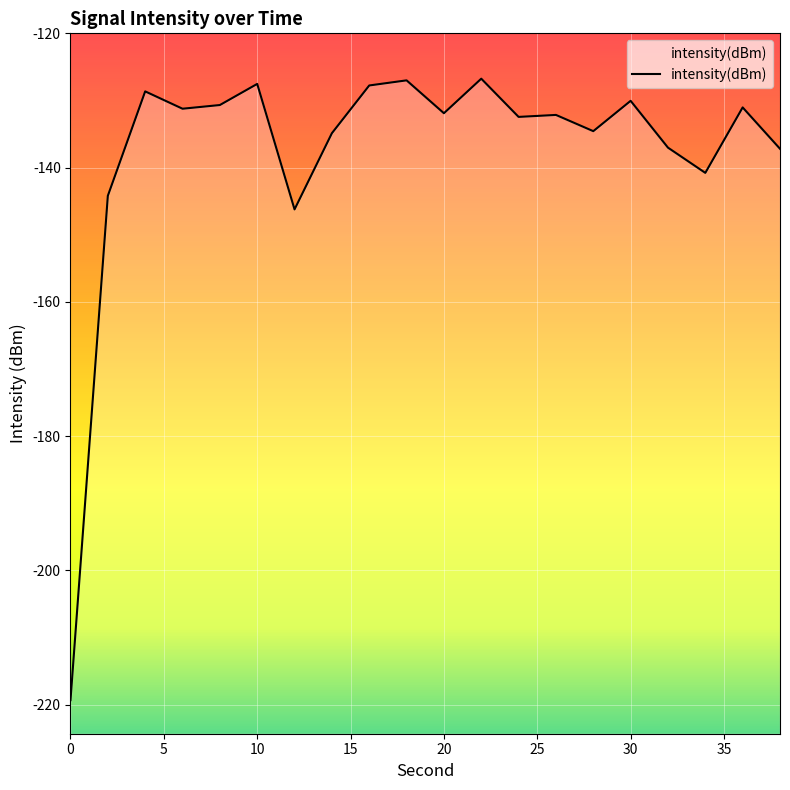

What is the sum of all values?

-2751.4